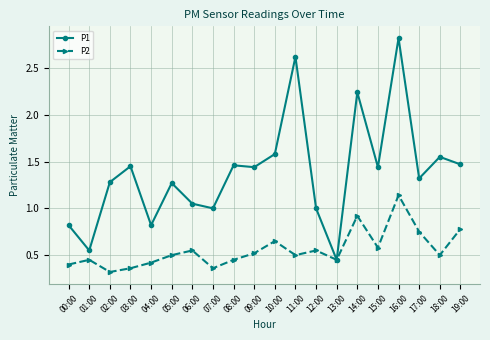

Where is the first local minimum for P2?

02:00